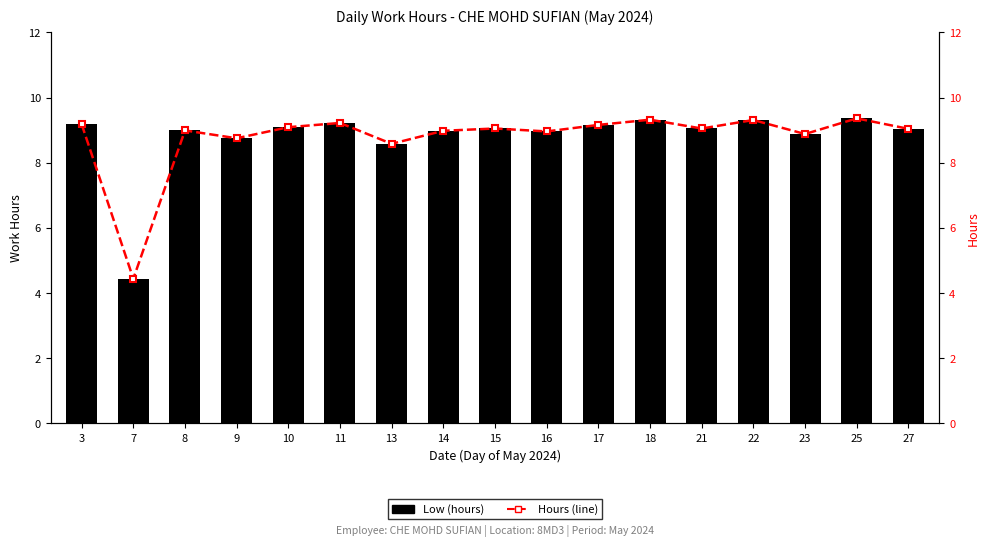

List the labels in order of Low (hours) value, largest first.

25, 18, 22, 11, 3, 17, 10, 15, 21, 27, 8, 14, 16, 23, 9, 13, 7